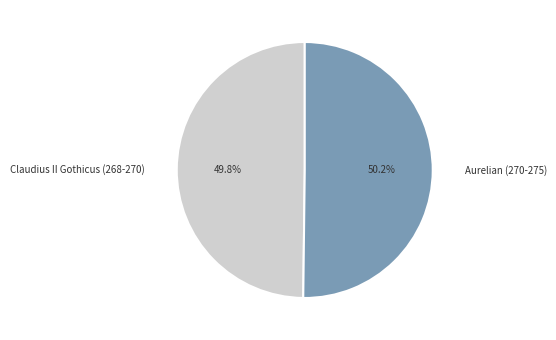

The Aurelian (270-275) slice represents 50% of the pie. True or false?

True